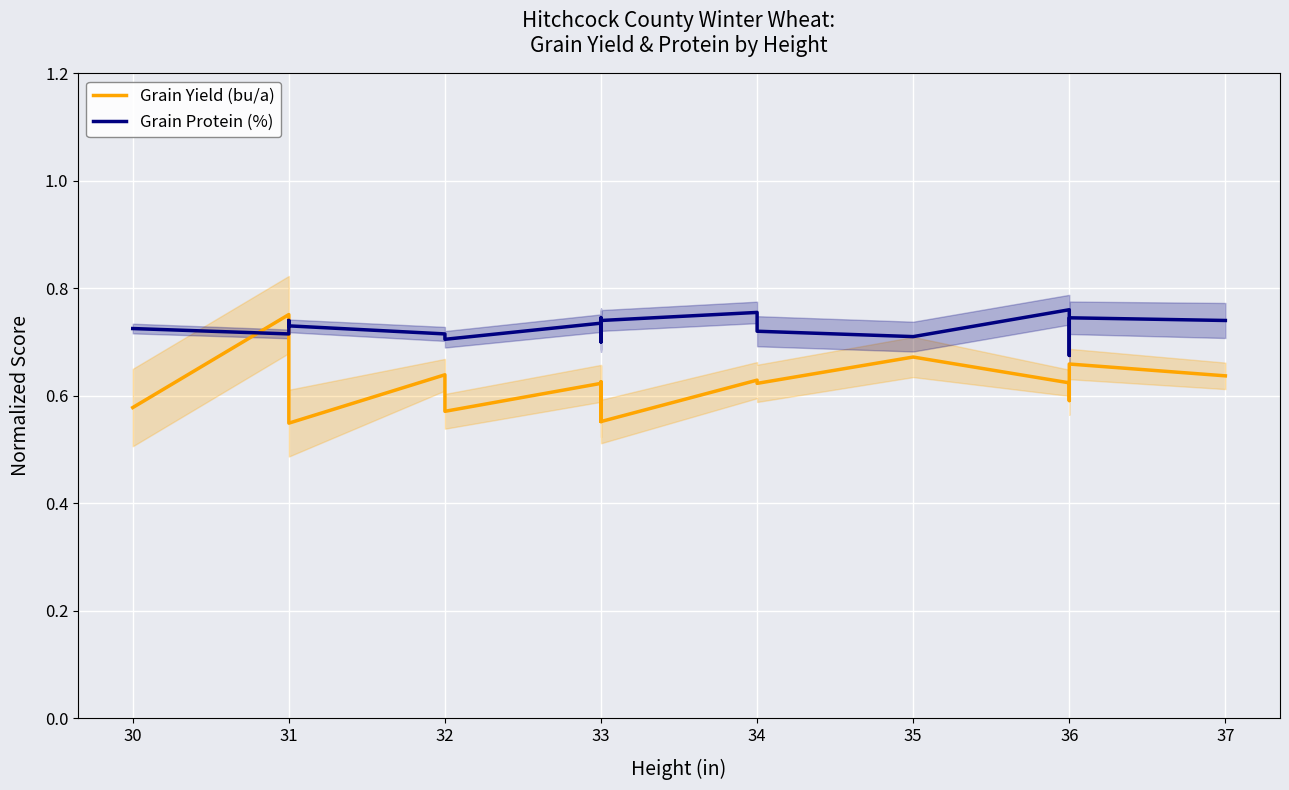

Rank the series by their average value, from lowest to highest.

Grain Yield (bu/a), Grain Protein (%)